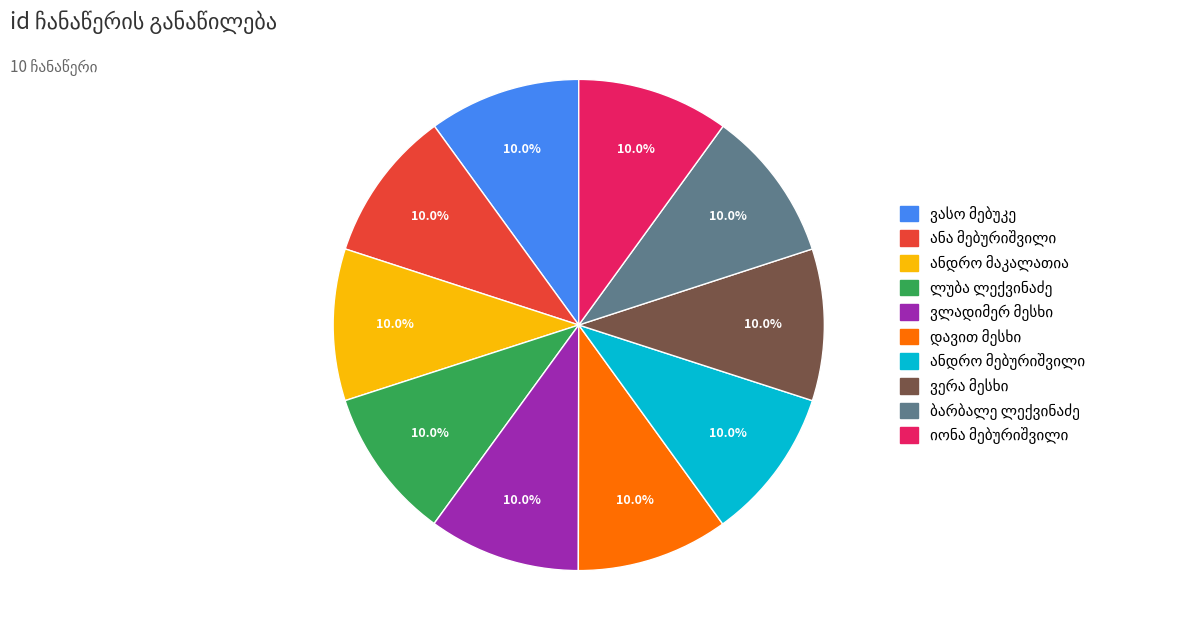

To the nearest percent, what is the average slice percentage?

10%